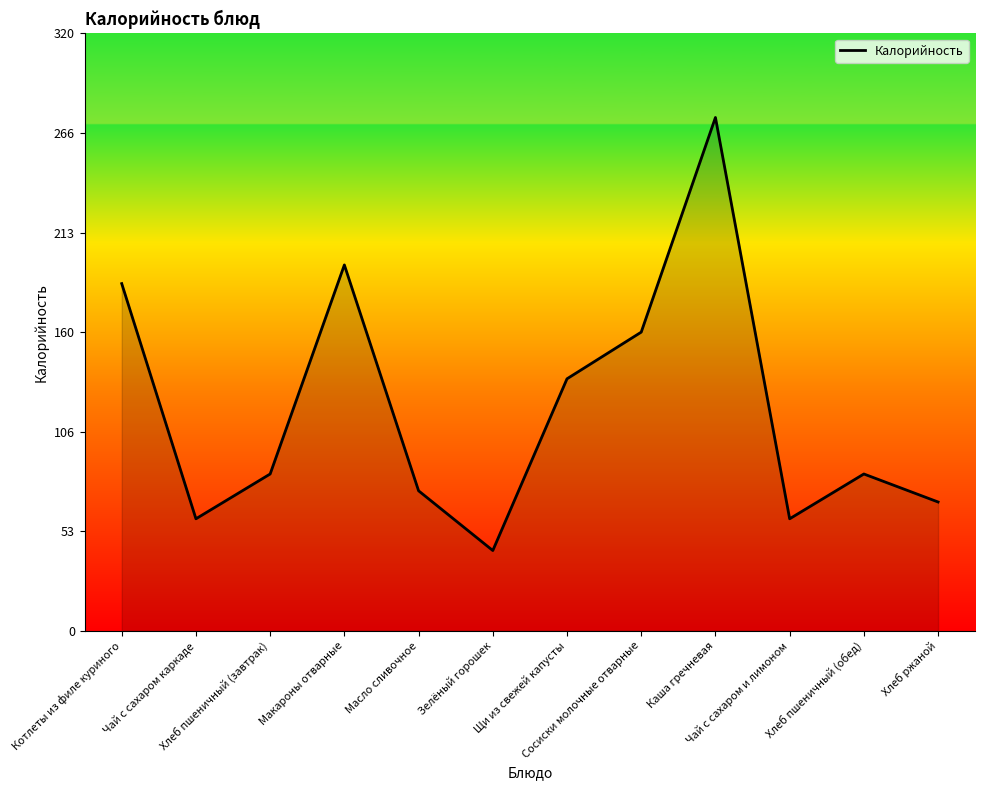

Reading left to right, transcribe all the data shown in this chart.

Котлеты из филе куриного=186	Чай с сахаром каркаде=60	Хлеб пшеничный (завтрак)=84	Макароны отварные=196	Масло сливочное=75	Зелёный горошек=43	Щи из свежей капусты=135	Сосиски молочные отварные=160	Каша гречневая=275	Чай с сахаром и лимоном=60	Хлеб пшеничный (обед)=84	Хлеб ржаной=69